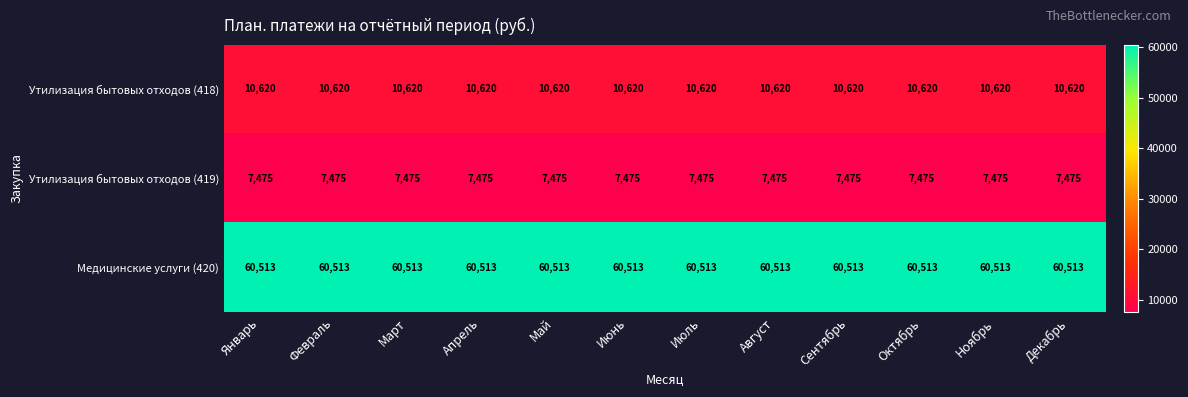

What is the difference between the highest and lowest values at Февраль?

53038